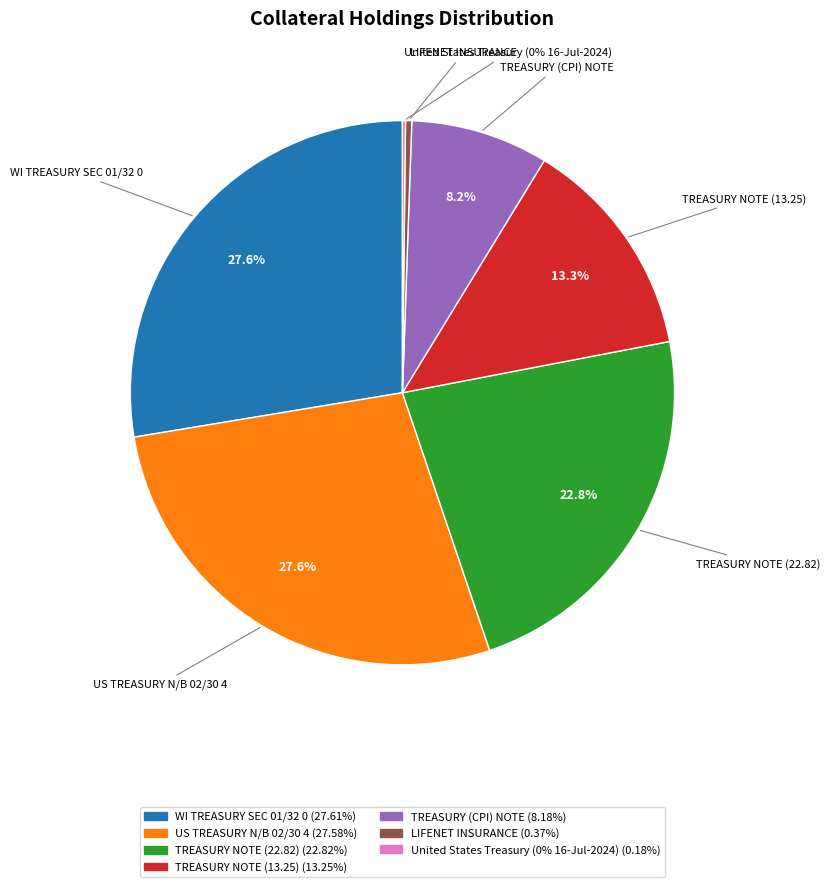

What is the ratio of the value at WI TREASURY SEC 01/32 0 to the value at TREASURY NOTE (22.82)?

1.2